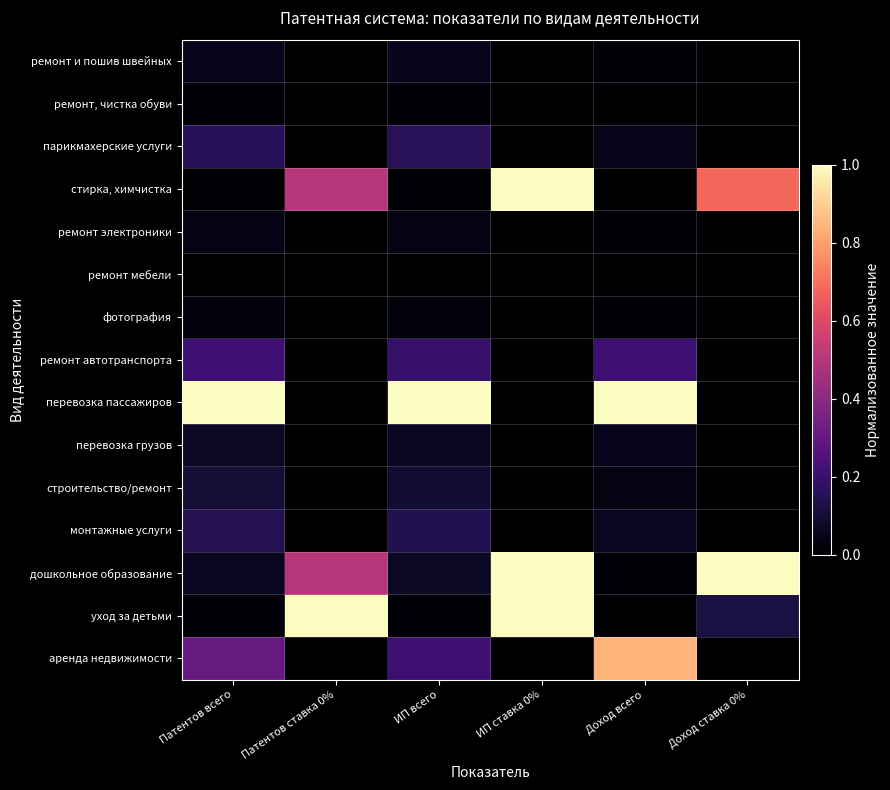

Between Патентов ставка 0% and ИП ставка 0%, which is larger?

Патентов ставка 0%